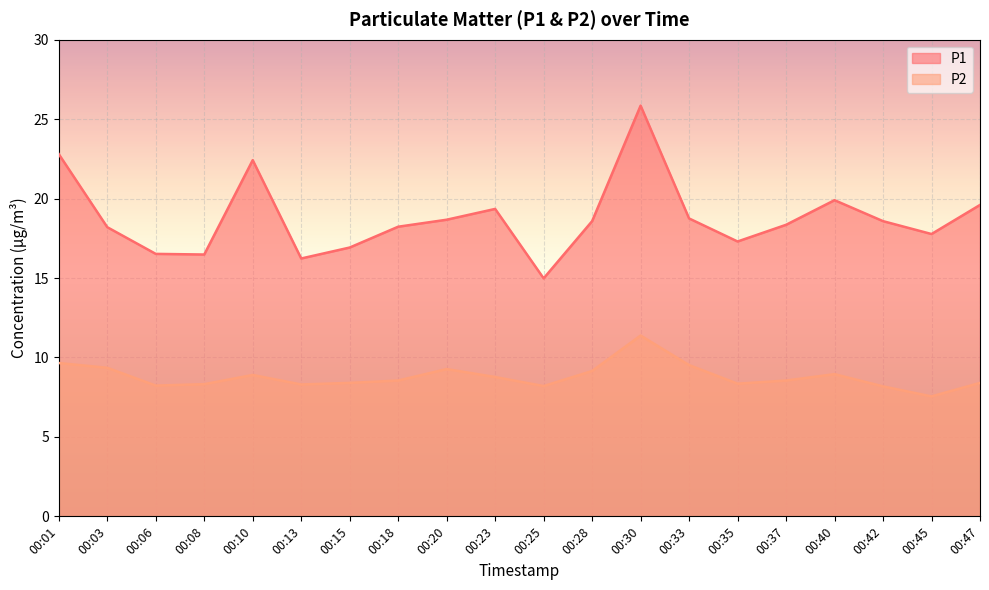

True or false: P1 and P2 intersect in this chart.

False